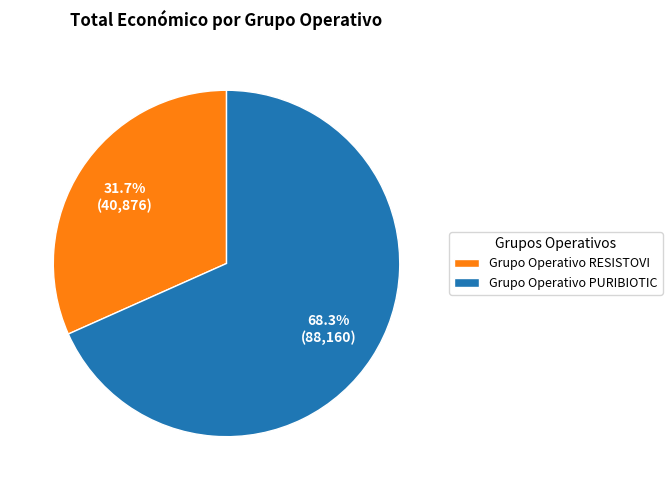

Is it true that Grupo Operativo PURIBIOTIC is 54% of the pie?

False